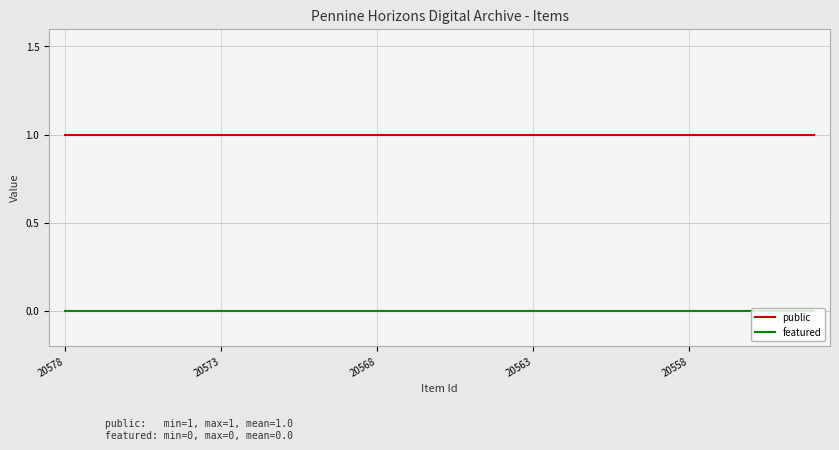

True or false: featured and public intersect in this chart.

False